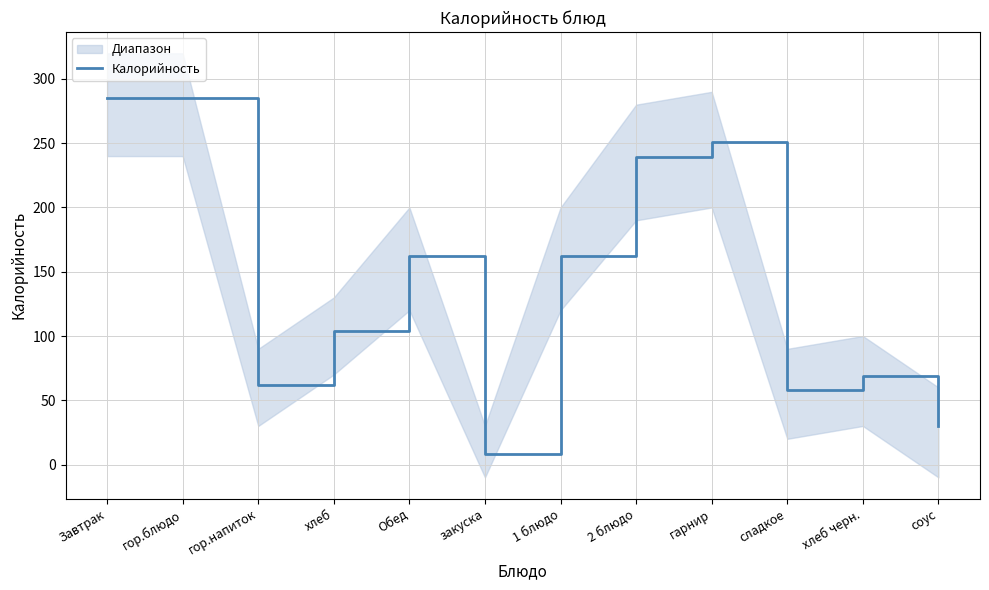

Where is the first local minimum?

гор.напиток